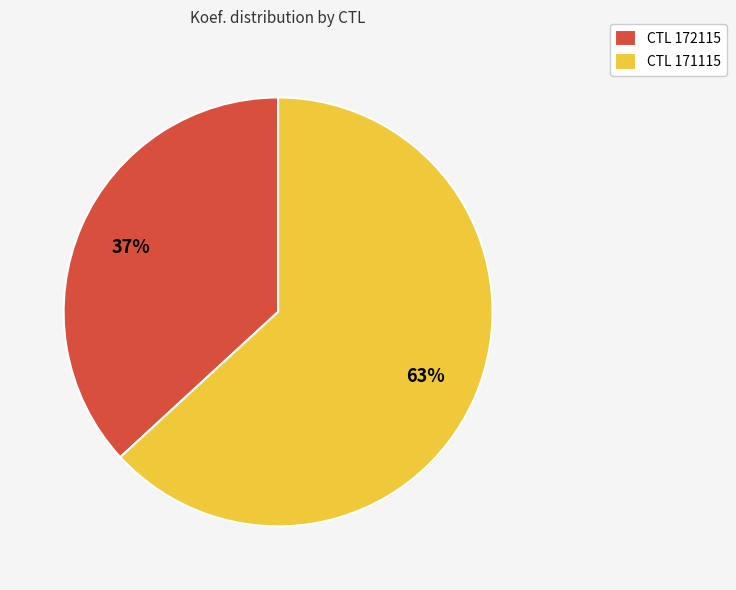

To the nearest percent, what is the combined percentage of CTL 171115 and CTL 172115?

100%